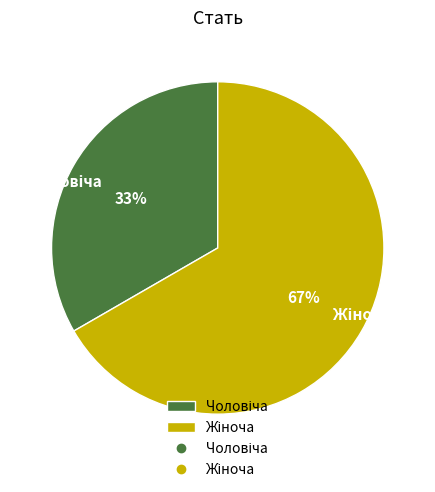

Is there any slice that represents more than half of the pie?

Yes